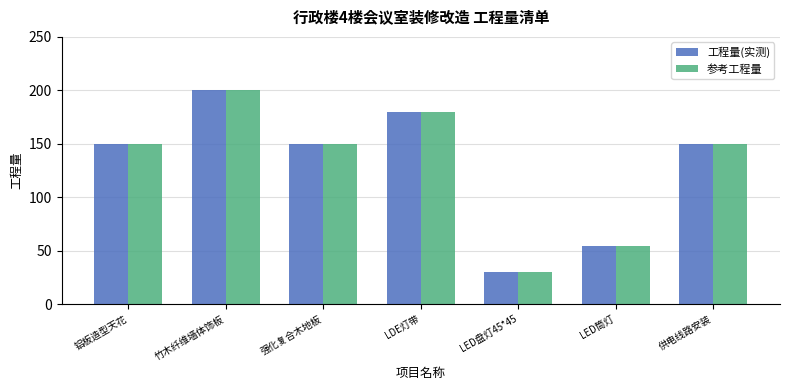

How many 参考工程量 values are between 54 and 180?

5